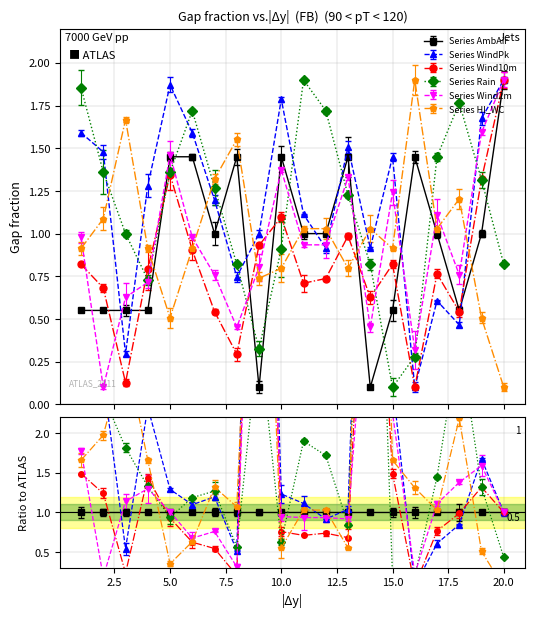

What is the average value of the Rain series?

1.1